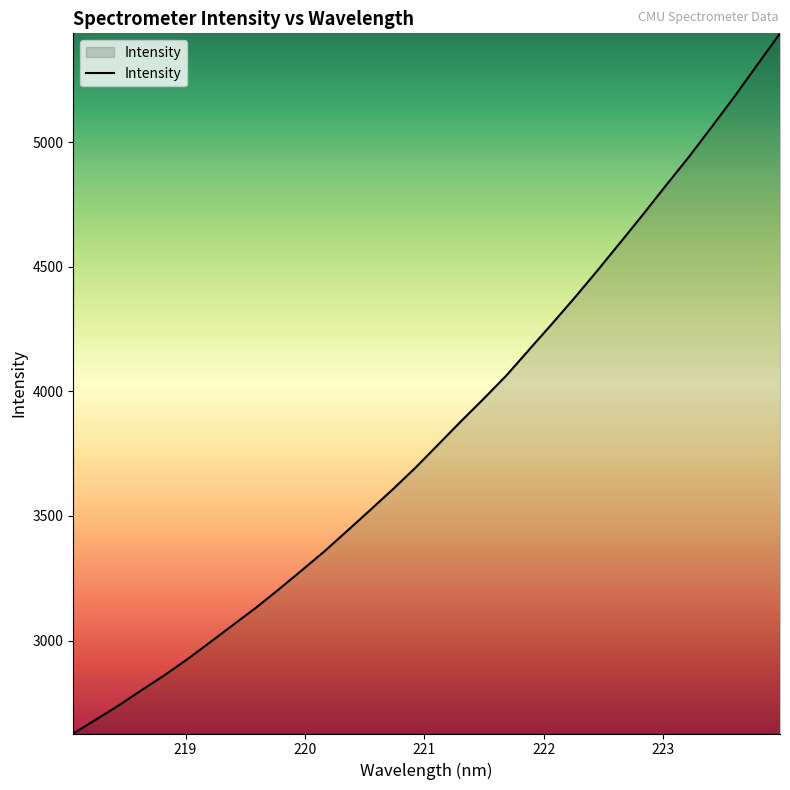

What is the maximum value shown in the chart?

5436.1